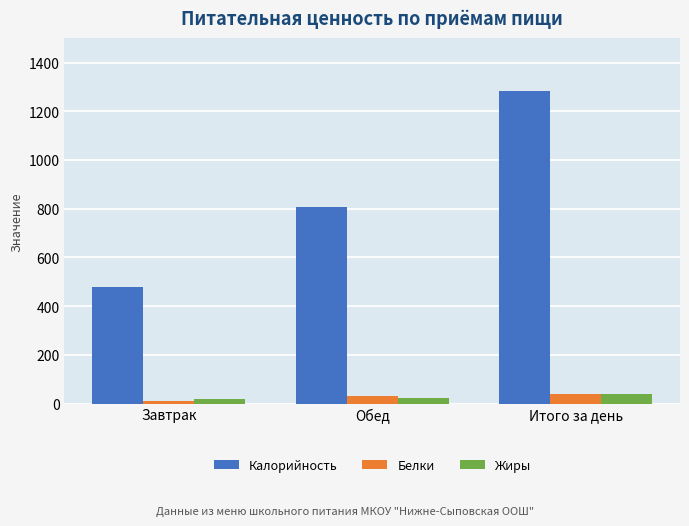

Which category has the lowest value across all series?

Завтрак